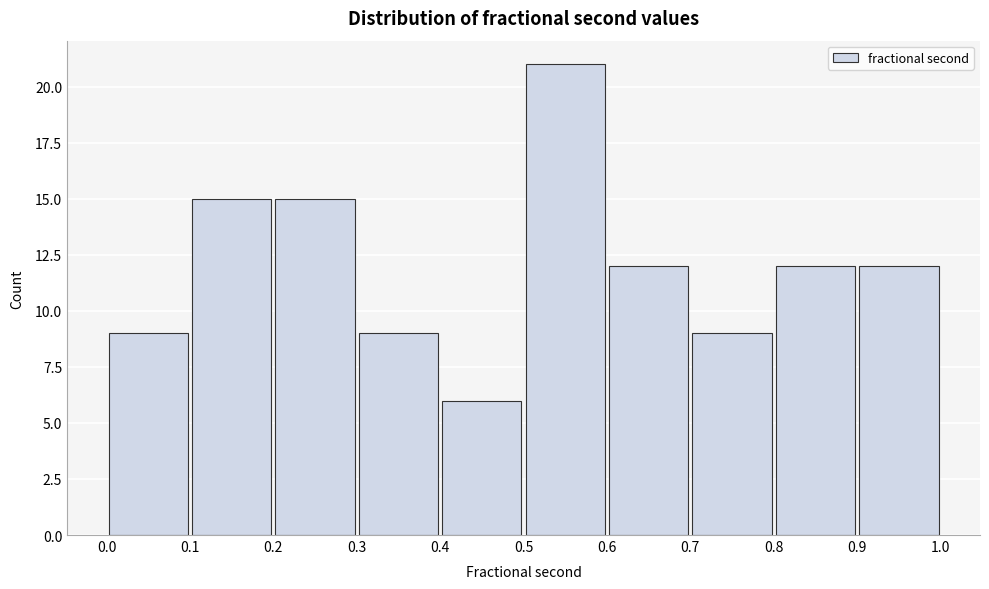

Reading left to right, list every bar in this chart as the range it spans on the x-axis followed by its height. The values are not printed on the chart, so give them approximately, as read against the axis.

0.0 to 0.1: 9
0.1 to 0.2: 15
0.2 to 0.3: 15
0.3 to 0.4: 9
0.4 to 0.5: 6
0.5 to 0.6: 21
0.6 to 0.7: 12
0.7 to 0.8: 9
0.8 to 0.9: 12
0.9 to 1.0: 12